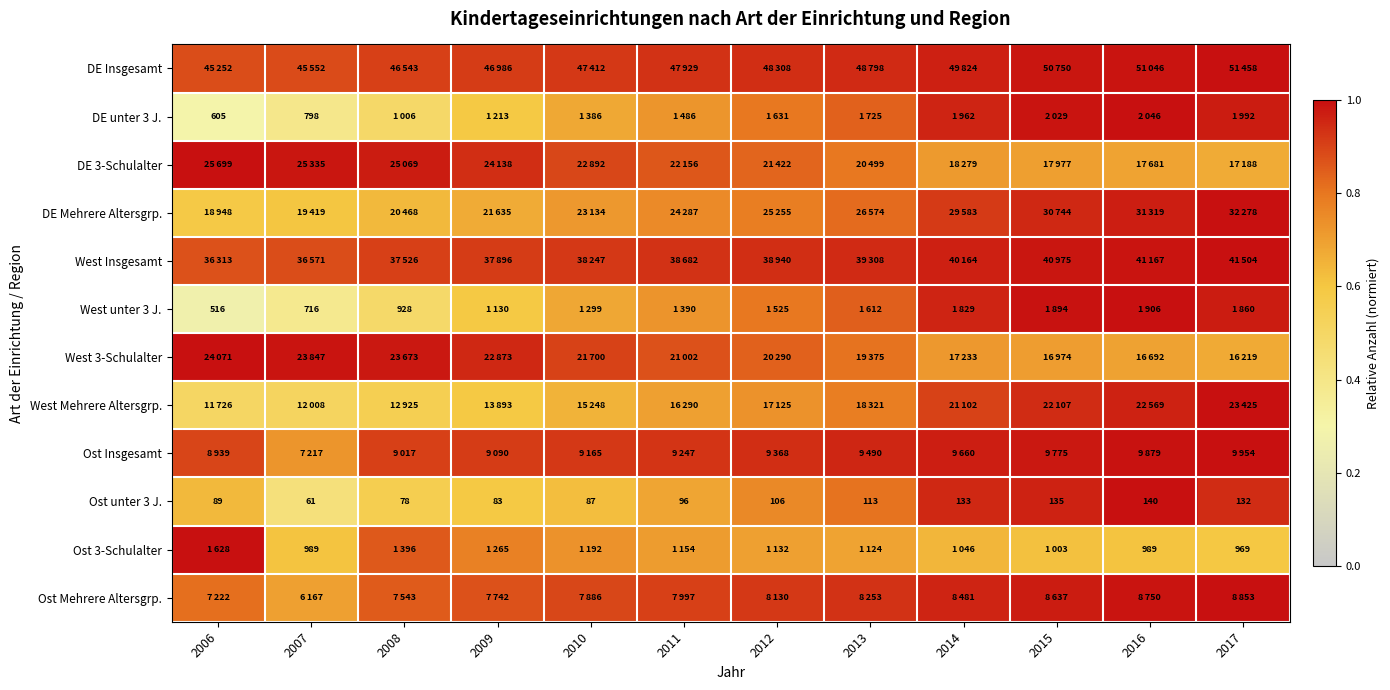

Which label corresponds to the largest value in the chart?

2017